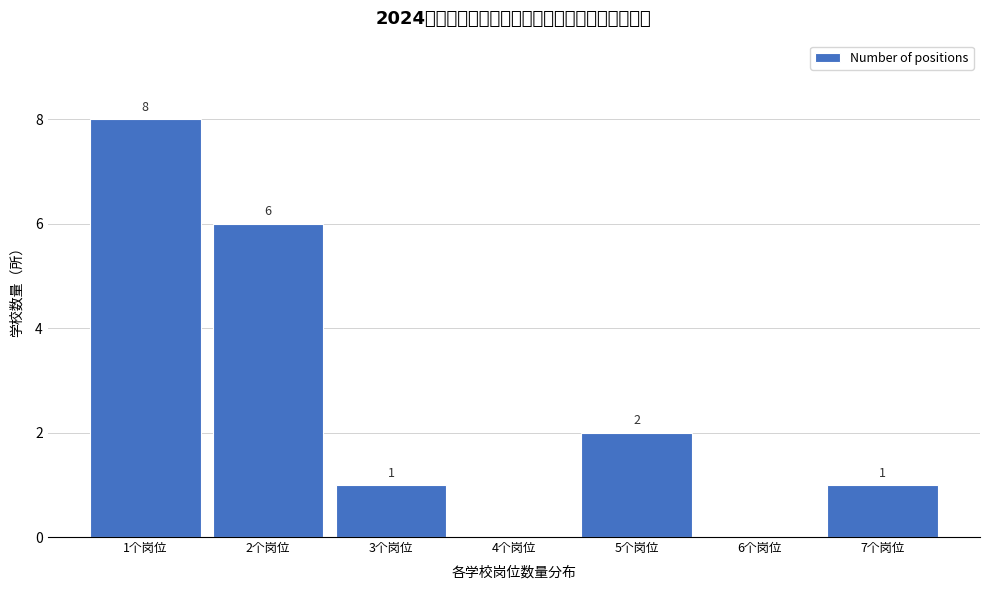

Reading left to right, what are all the values shown in this chart?

1个岗位=8	2个岗位=6	3个岗位=1	4个岗位=0	5个岗位=2	6个岗位=0	7个岗位=1